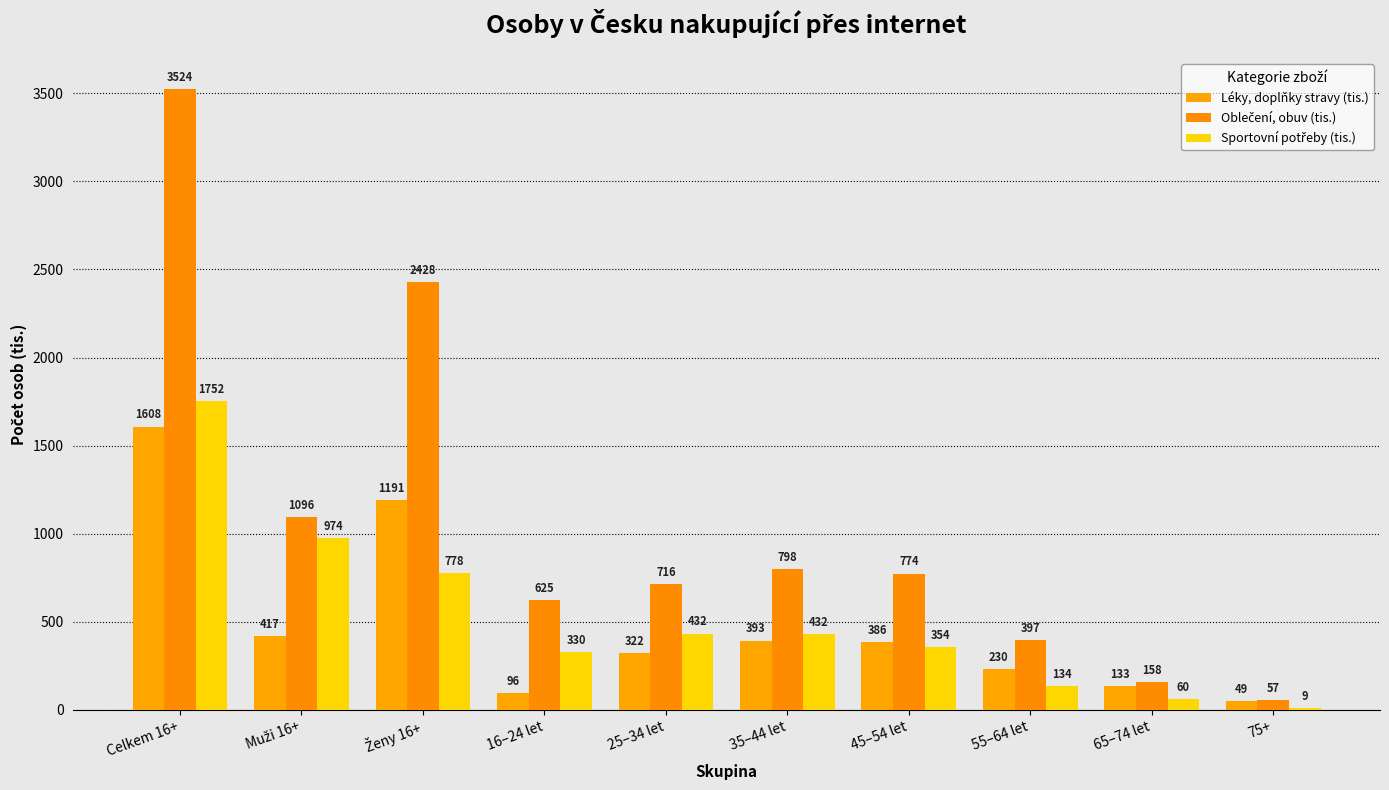

How many categories are shown in the chart?

10